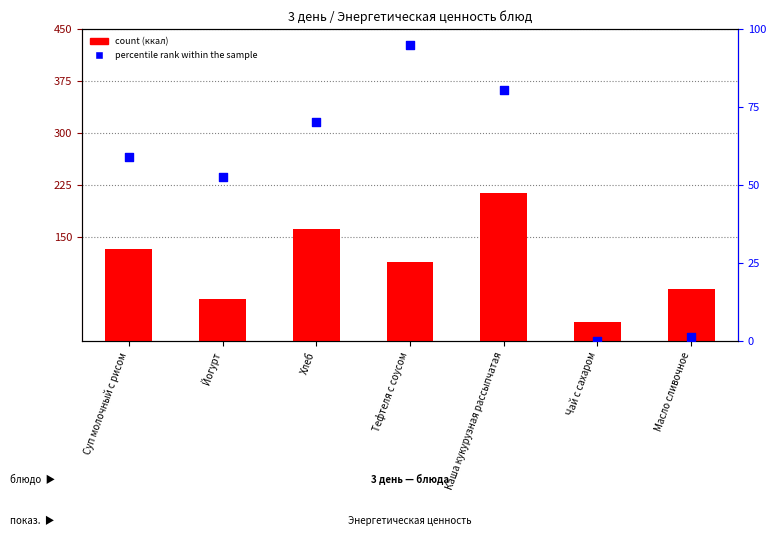

Which series reaches the minimum Y coordinate?

percentile rank within the sample